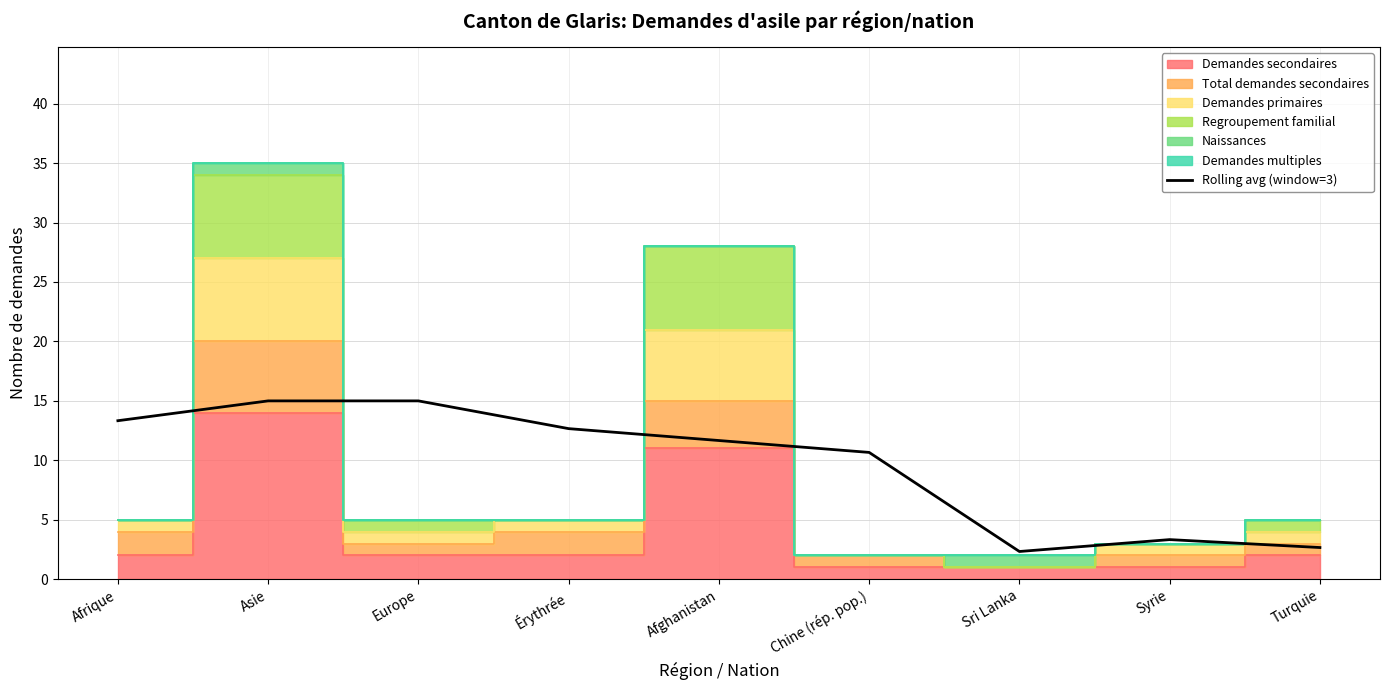

Rank the categories by value from lowest to highest.

Sri Lanka, Turquie, Syrie, Chine (rép. pop.), Afghanistan, Érythrée, Afrique, Asie, Europe